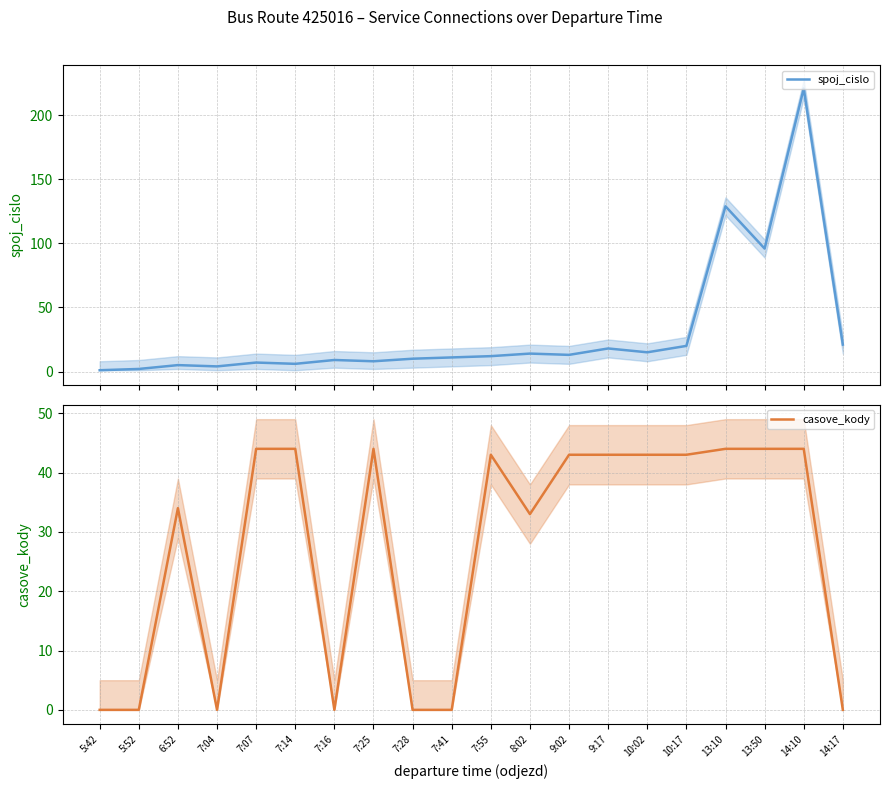

After their last crossing, which series has the higher values: spoj_cislo or casove_kody?

spoj_cislo